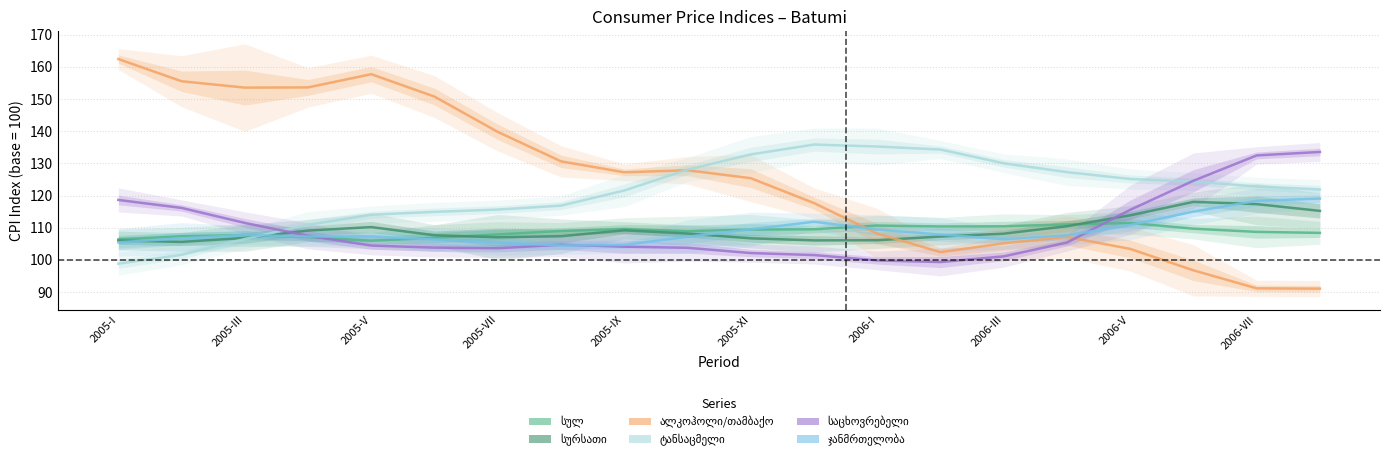

What is the sum of the ალკოჰოლი/თამბაქო values at 2005-I and 2006-I?

270.6